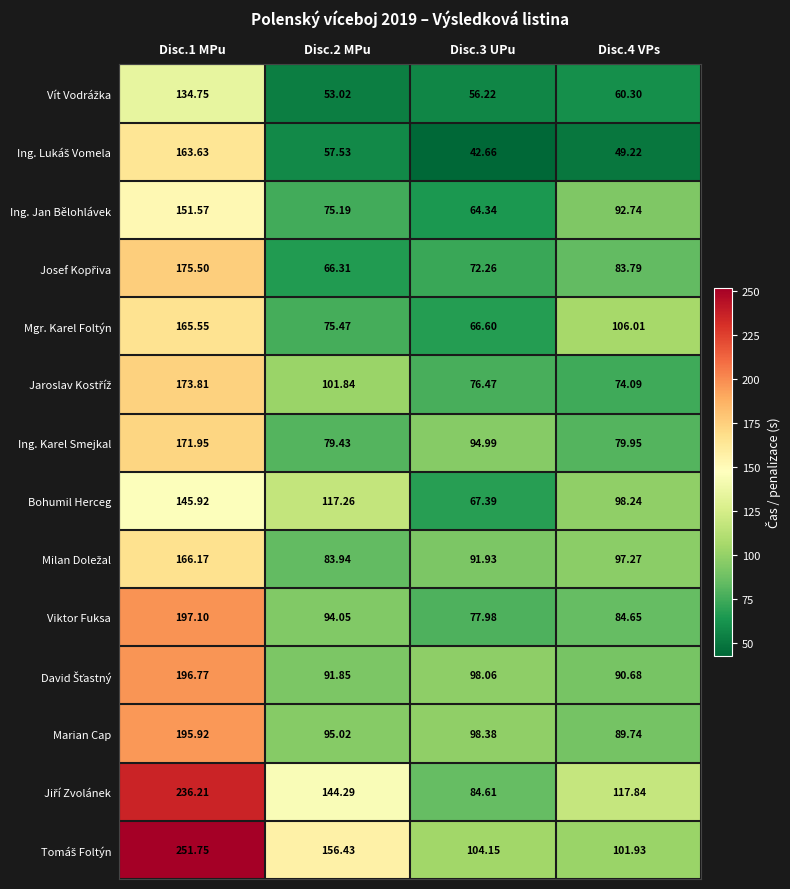

How many series are shown in this chart?

14